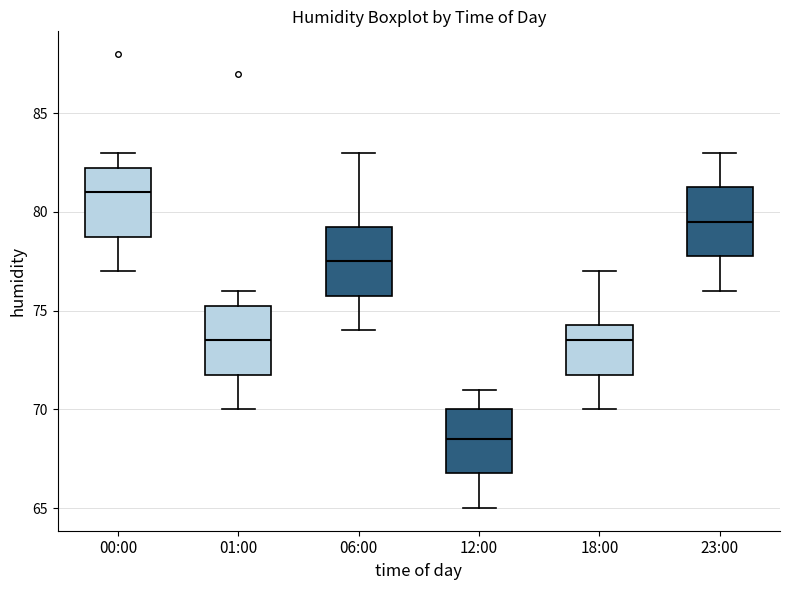

Where is the upper edge of the box for 18:00 on the y-axis? The values are not printed on the chart, so give them approximately, as read against the axis.

74.5